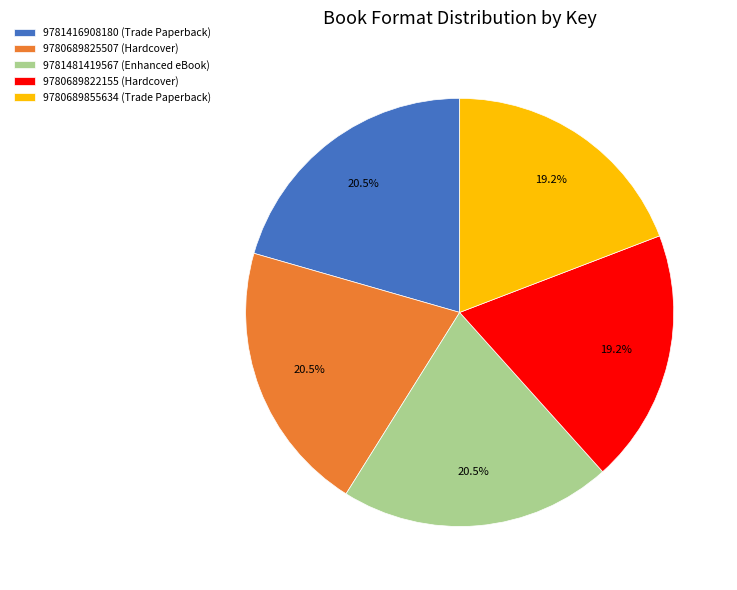

Is 9780689855634 (Trade Paperback) the majority of the pie?

No